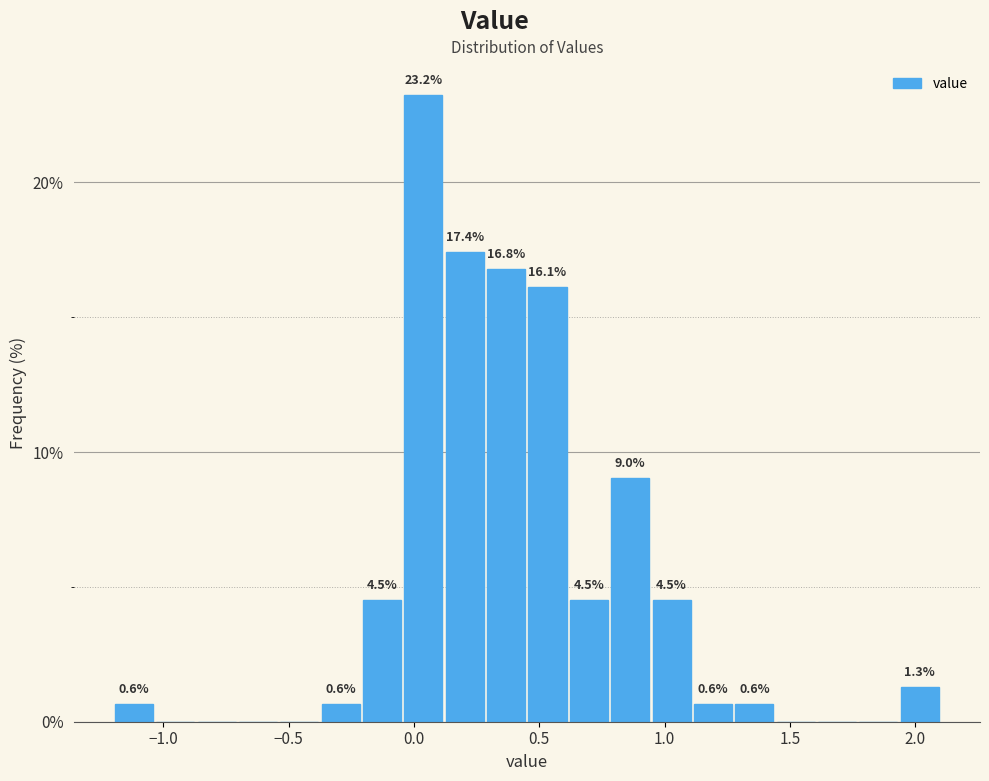

Read against the x-axis, roughly where is the centre of the tallest bar?

0.05